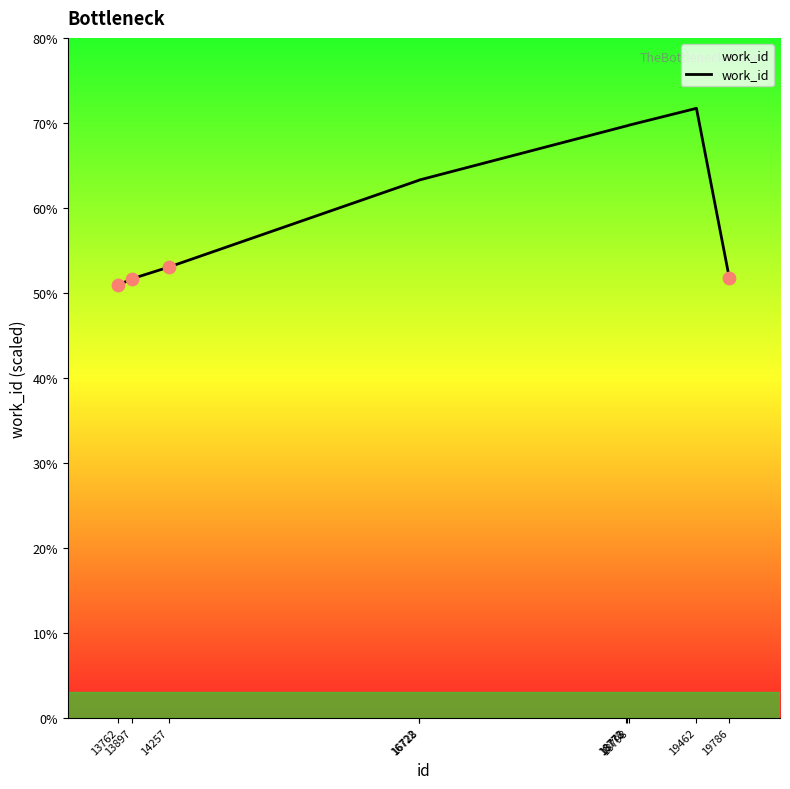

What is the change in value from 13897 to 18775?

+1798